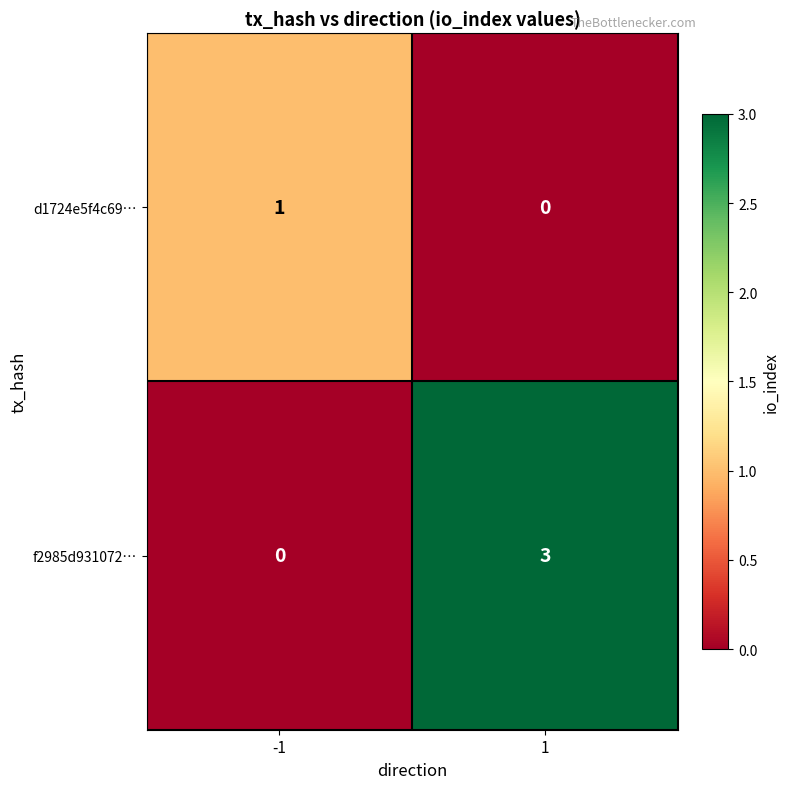

Rank the series at 1 from highest to lowest value.

f2985d931072…, d1724e5f4c69…